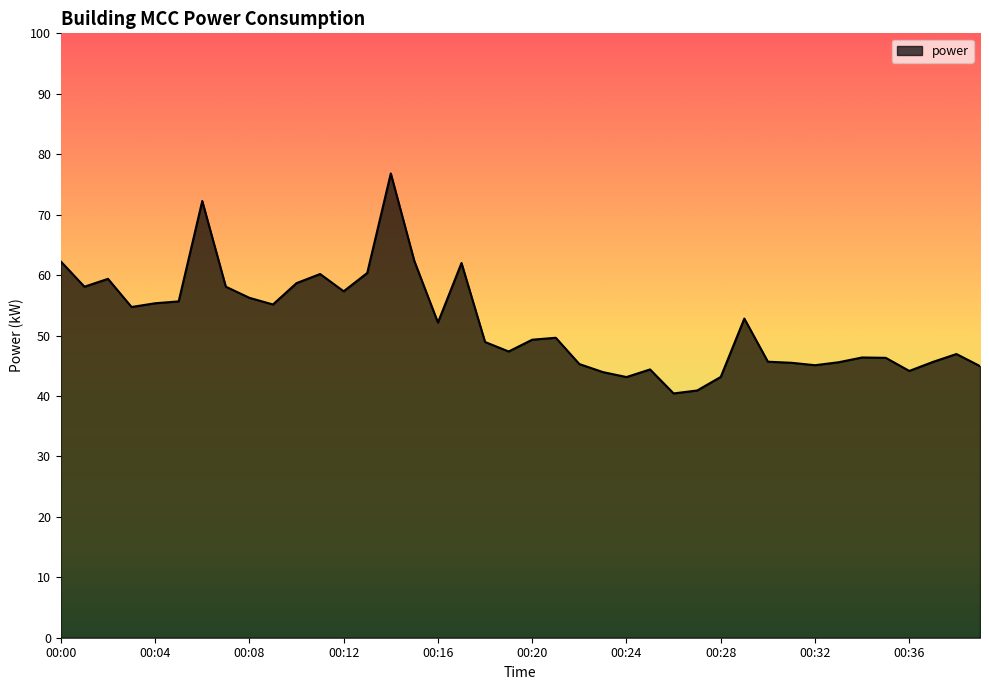

What is the difference between the maximum and minimum values?

36.4